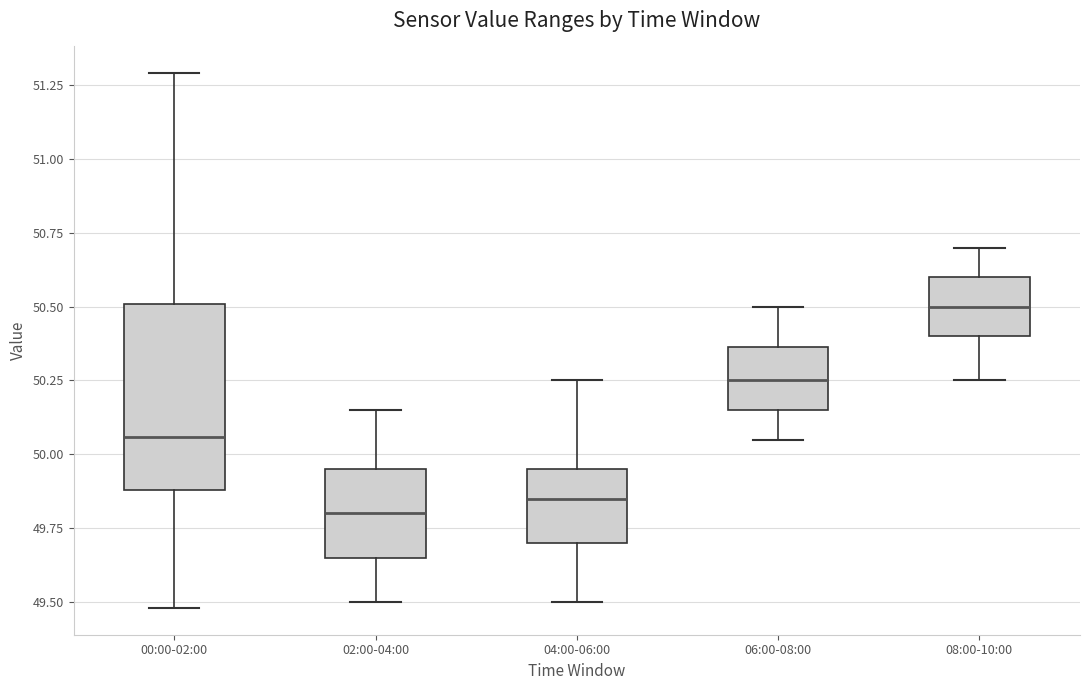

Which box's median line is the highest?

08:00-10:00